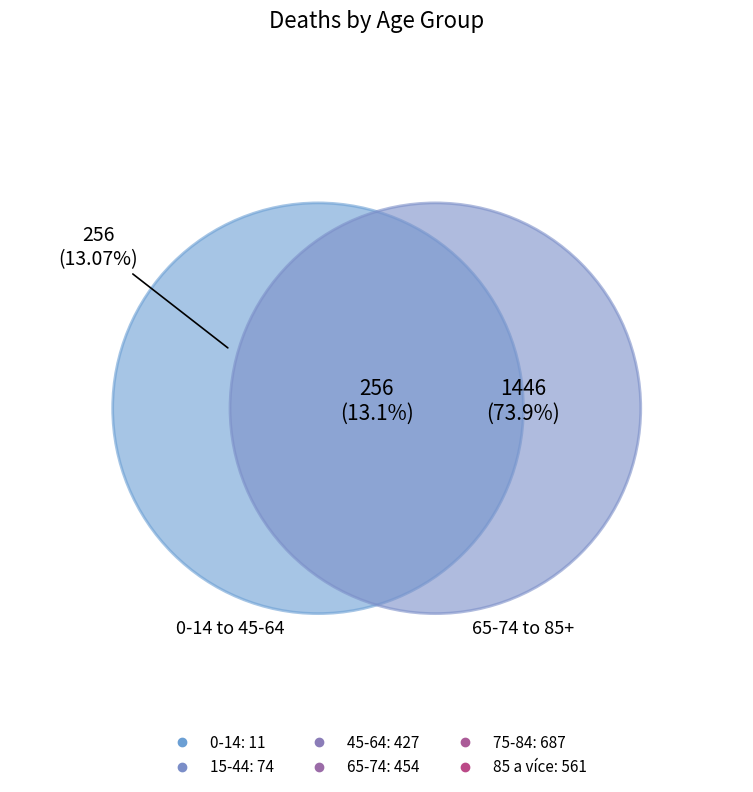

To the nearest percent, what portion does 75-84 represent?

31%